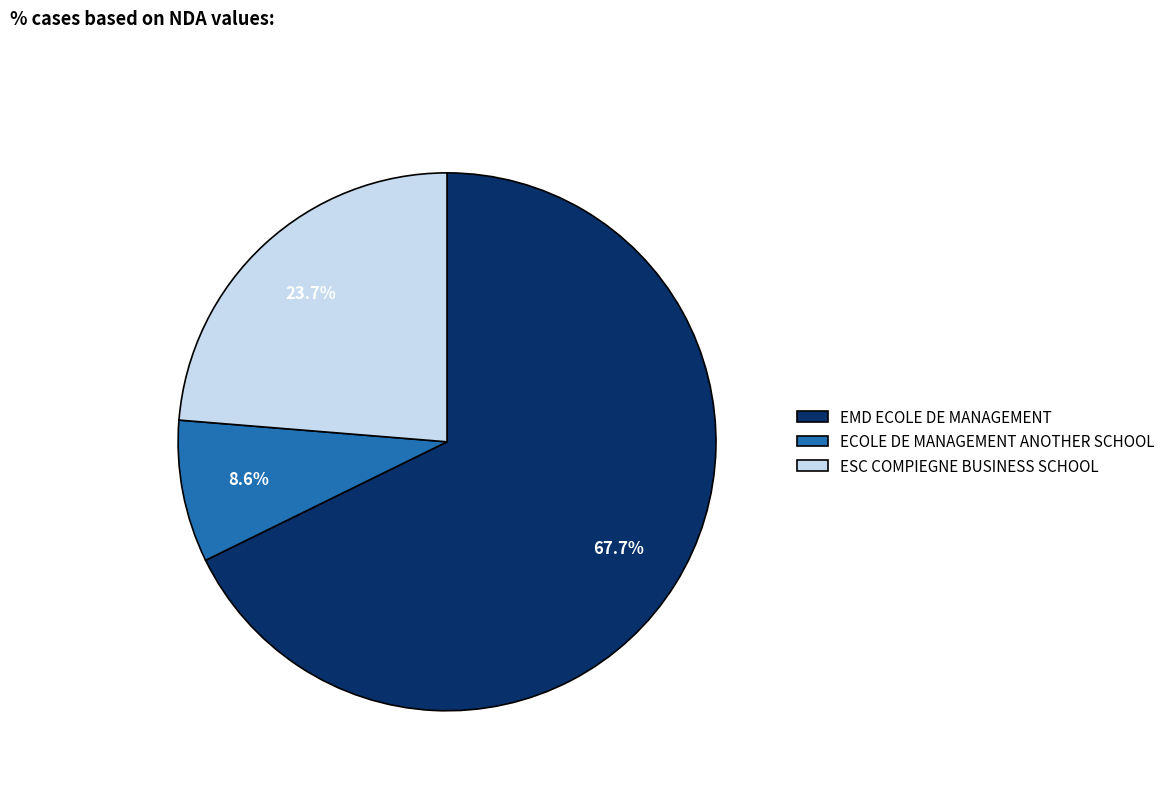

Which has a higher value, ECOLE DE MANAGEMENT ANOTHER SCHOOL or ESC COMPIEGNE BUSINESS SCHOOL?

ESC COMPIEGNE BUSINESS SCHOOL